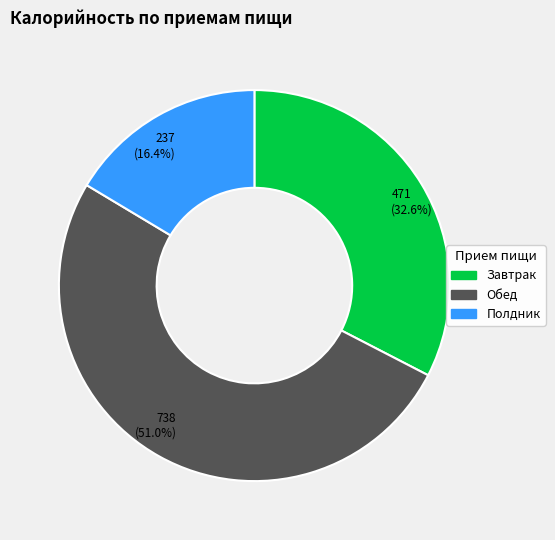

To the nearest percent, what is the combined percentage of Обед and Полдник?

67%